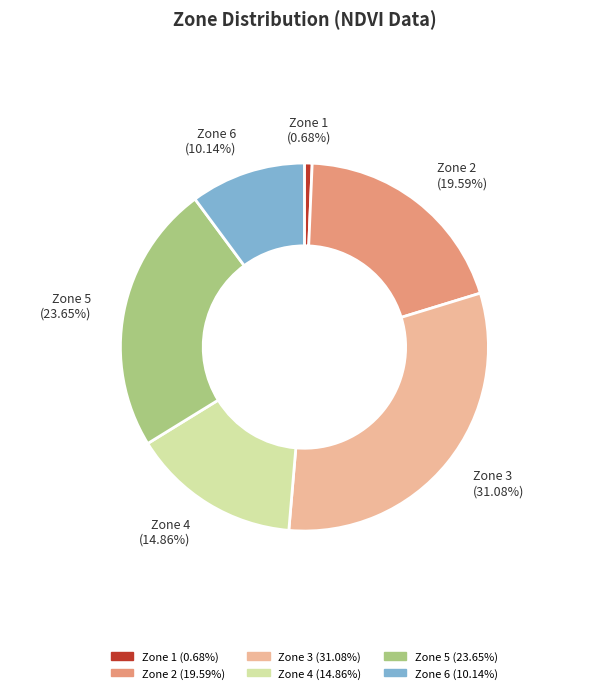

Is there any slice that represents more than half of the pie?

No